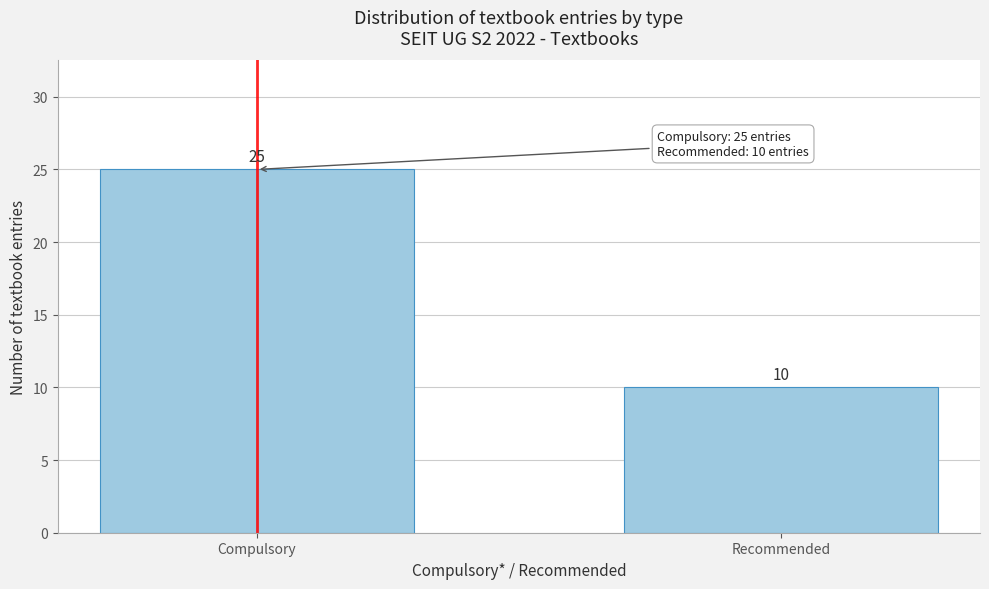

Reading left to right, extract all data points from this chart.

25	10